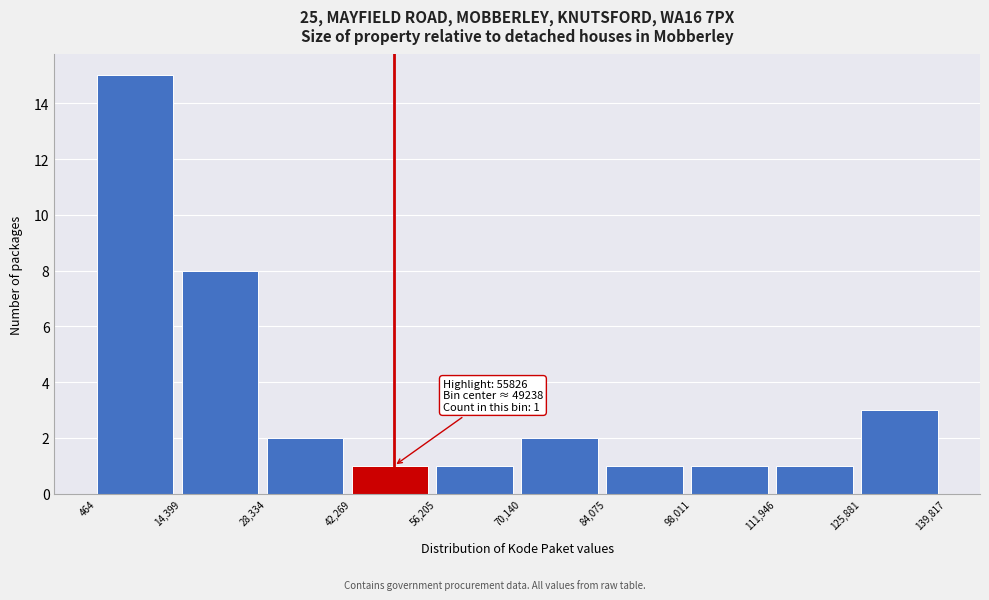

Which range on the x-axis has the tallest bar?

464 to 14,399